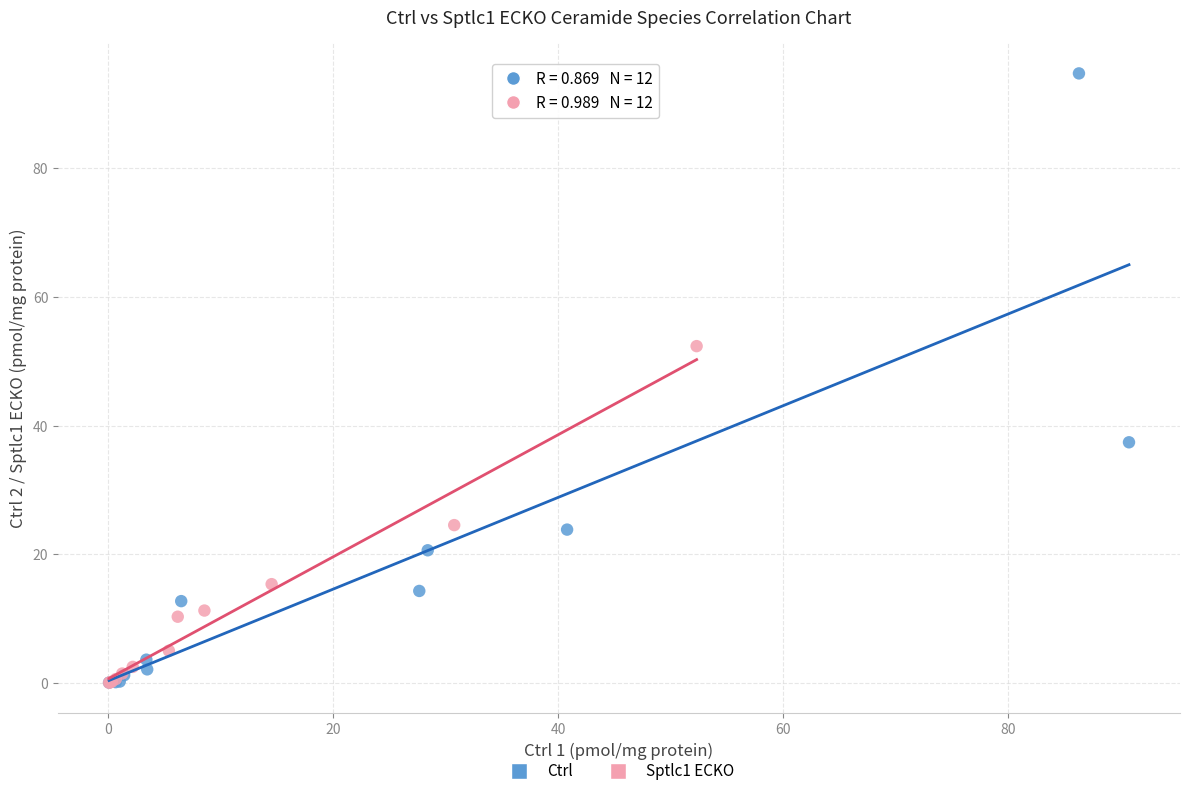

Which series has the widest spread of Y values?

Ctrl